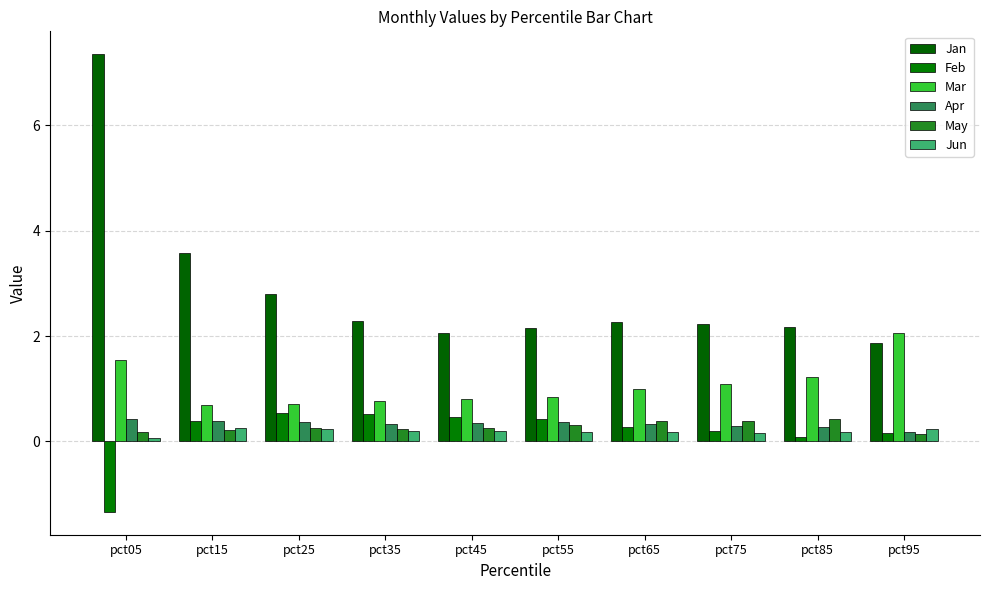

At which category is the sum across all series the highest?

pct05